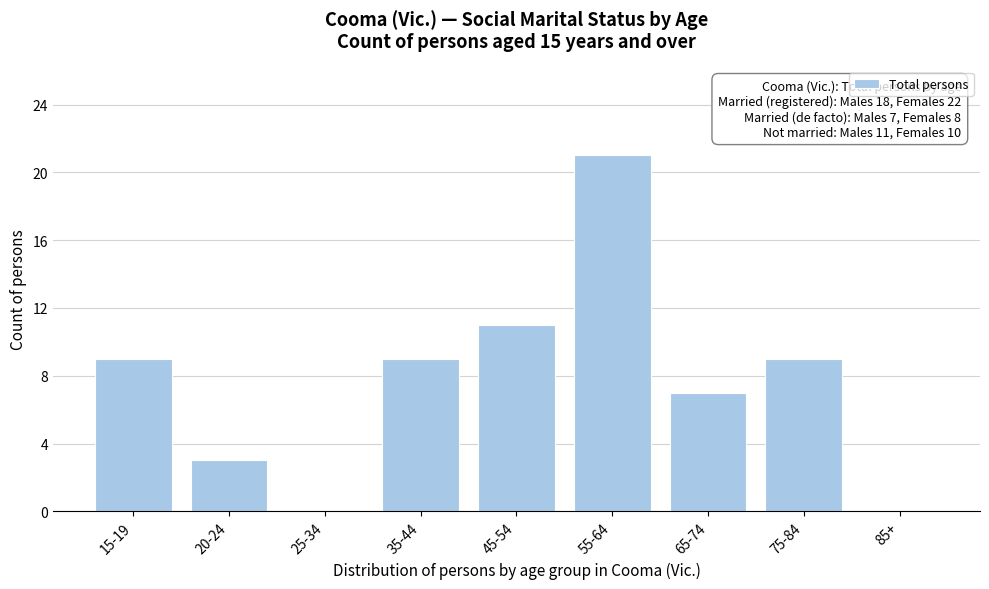

Reading right to left, transcribe all the data shown in this chart.

85+=0	75-84=9	65-74=7	55-64=21	45-54=11	35-44=9	25-34=0	20-24=3	15-19=9